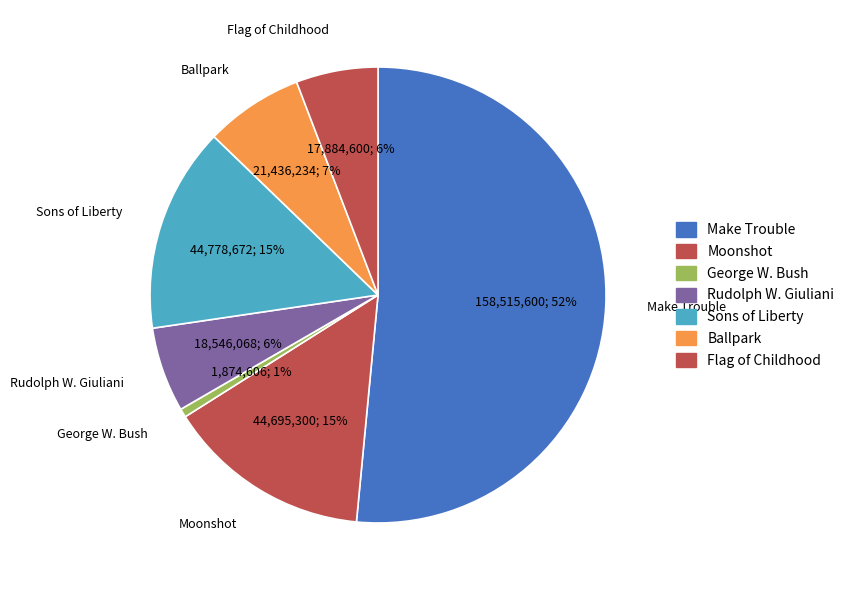

To the nearest percent, what portion does Moonshot represent?

15%